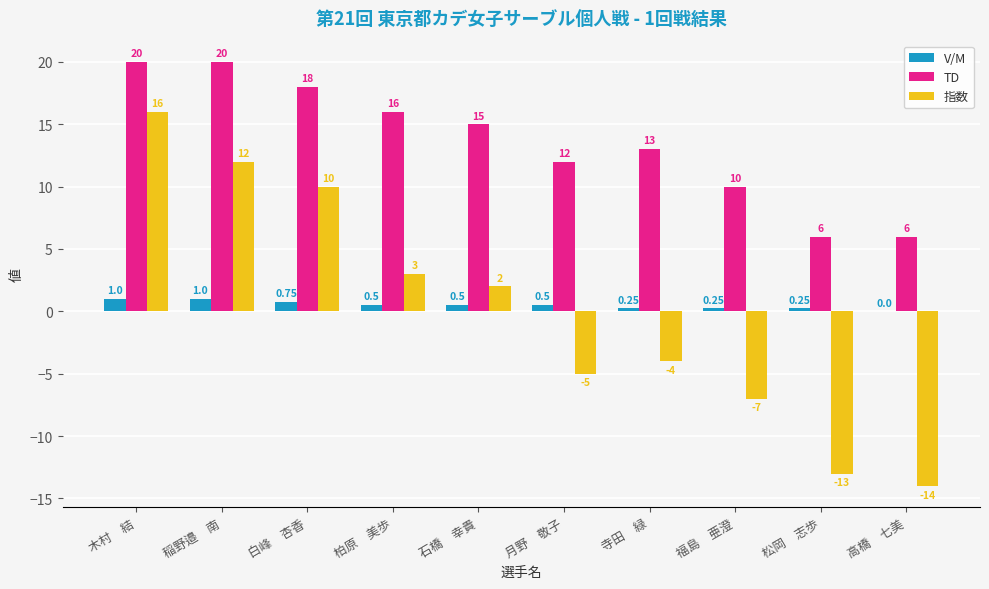

What is the approximate value of 指数 at 柏原　美歩?

3.0